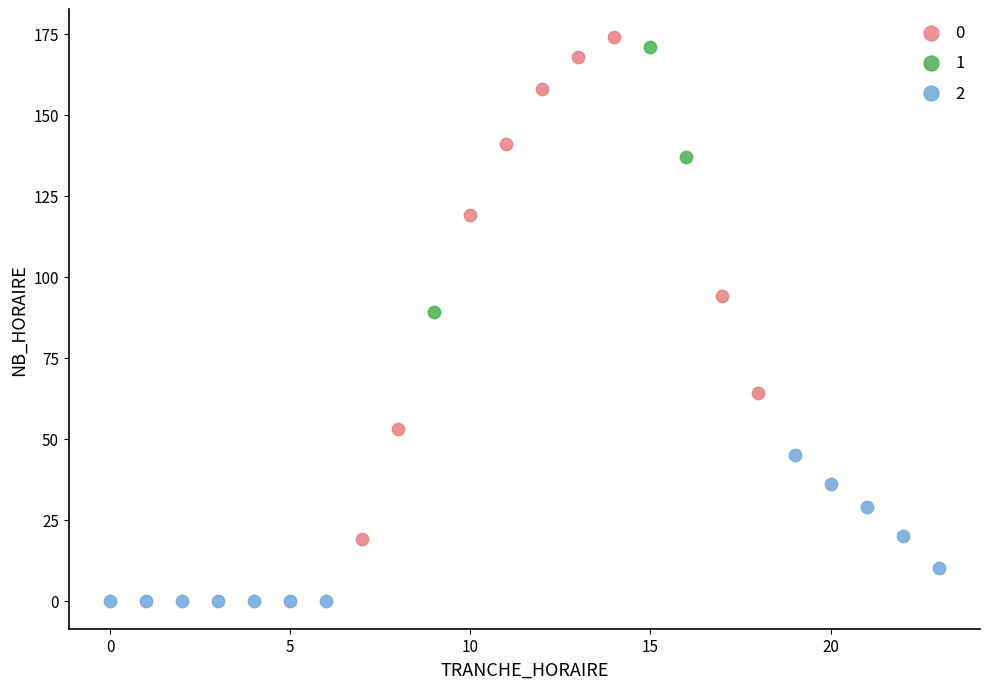

Which series reaches the maximum Y coordinate?

0